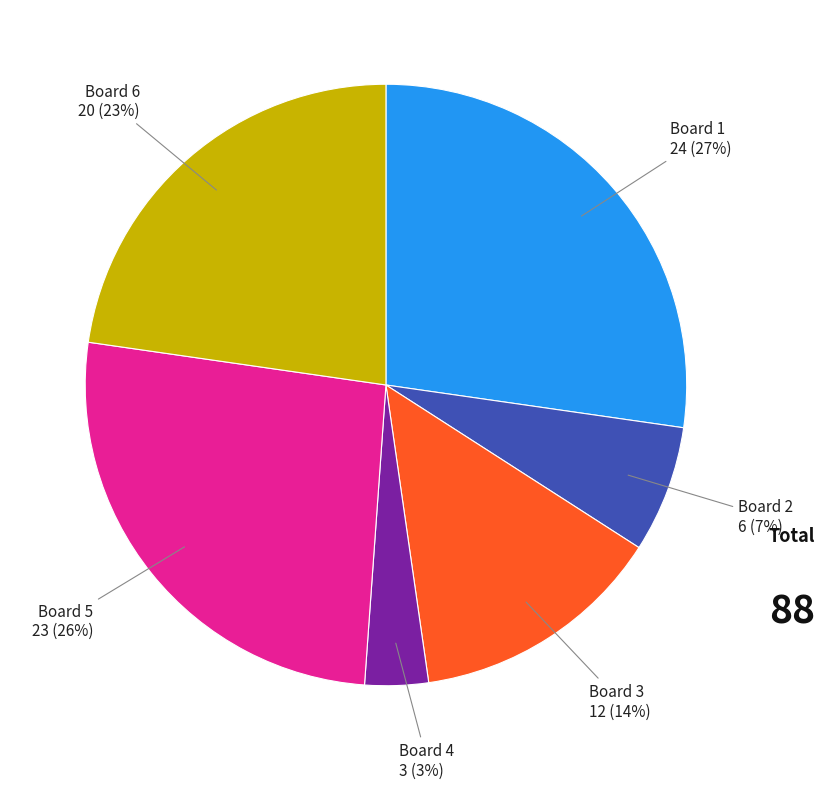

Is there a majority slice in this chart?

No